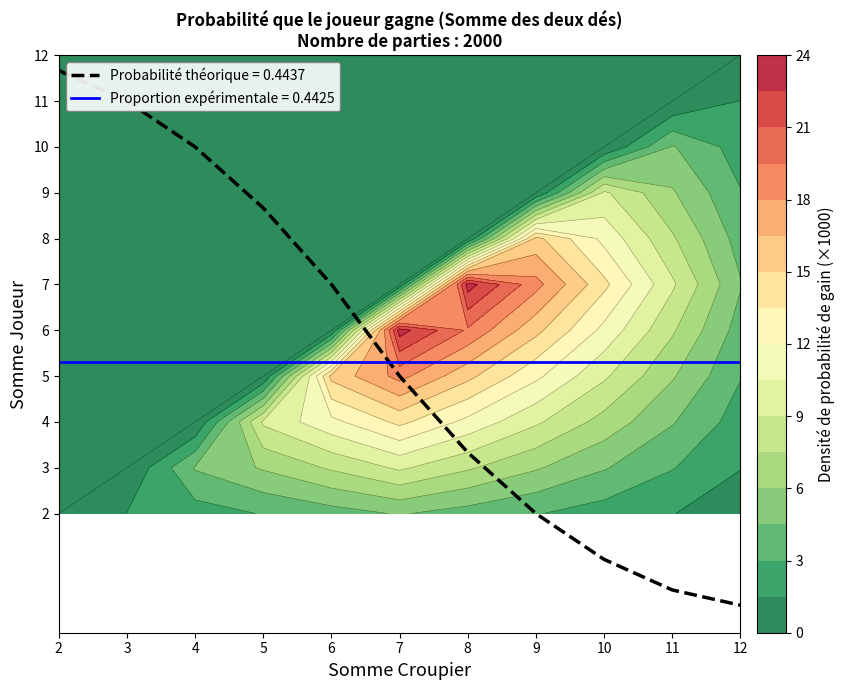

What is the difference between the highest and lowest values at 4?

9